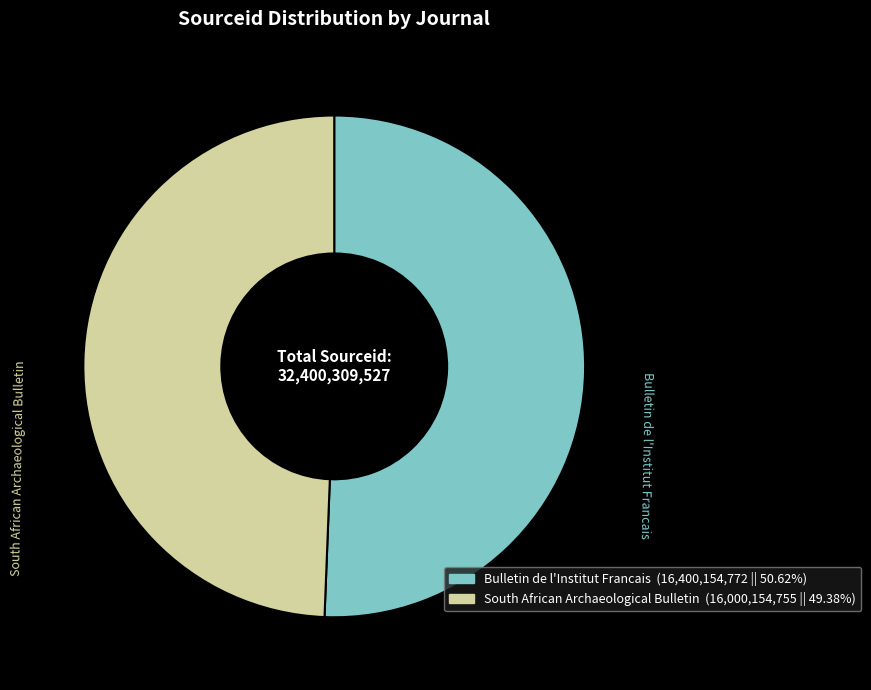

Approximately how many times larger is the value at South African Archaeological Bulletin compared to Bulletin de l'Institut Francais?

1.0